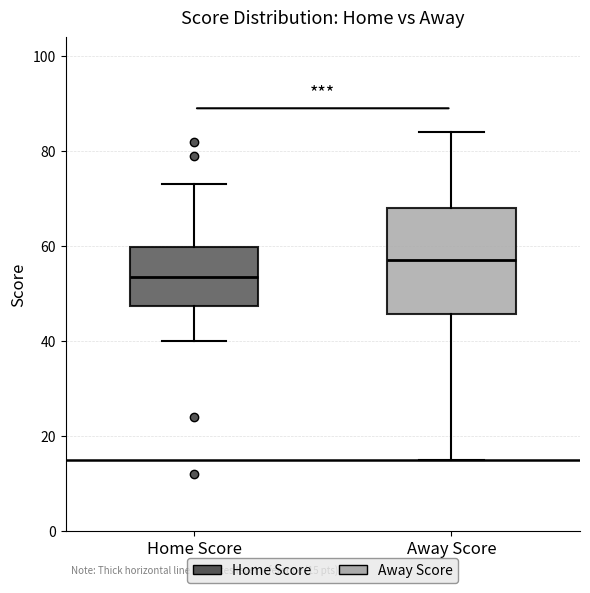

Comparing the boxes themselves (not the whiskers), which one is the tallest?

Away Score